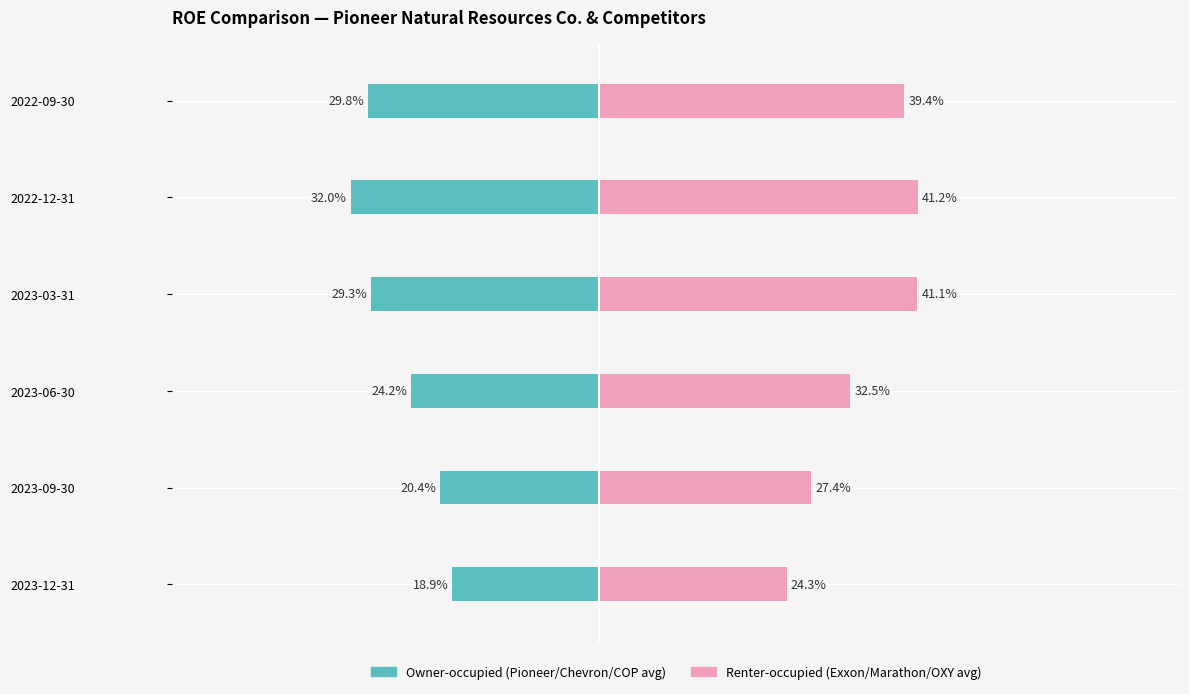

List the series in order of their overall mean, lowest first.

Owner-occupied (Pioneer/Chevron/Conoco avg), Renter-occupied (Exxon/Marathon/Occidental avg)